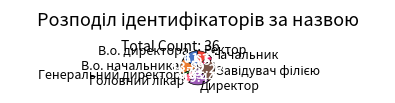

Does В.о. директора represent more than half of the total?

No